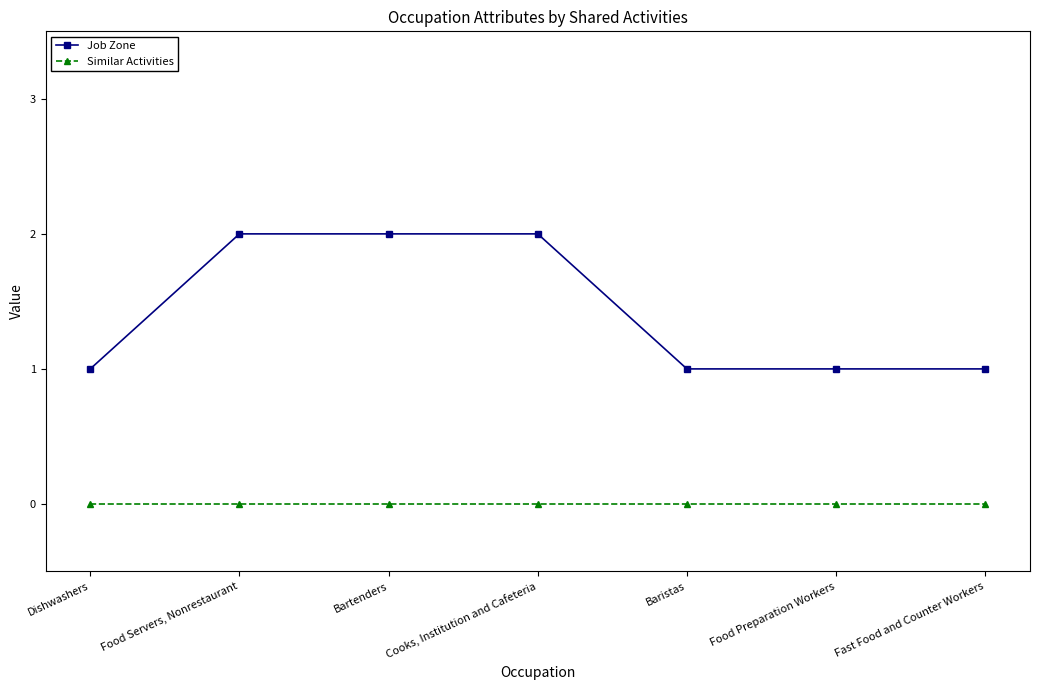

Reading right to left, extract all data points from this chart.

Job Zone: Fast Food and Counter Workers=1	Food Preparation Workers=1	Baristas=1	Cooks, Institution and Cafeteria=2	Bartenders=2	Food Servers, Nonrestaurant=2	Dishwashers=1
Similar Activities: Fast Food and Counter Workers=0	Food Preparation Workers=0	Baristas=0	Cooks, Institution and Cafeteria=0	Bartenders=0	Food Servers, Nonrestaurant=0	Dishwashers=0